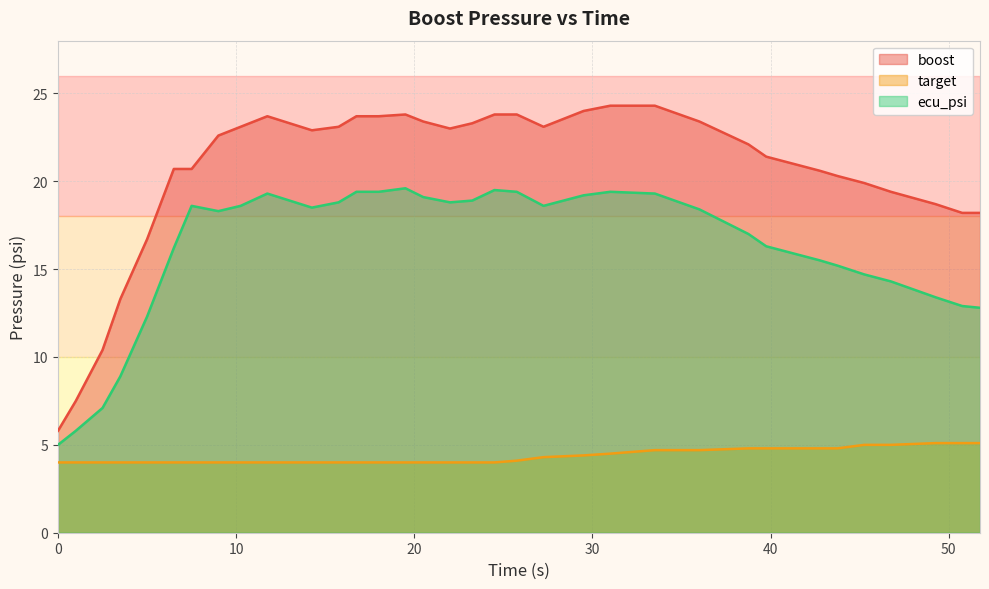

True or false: ecu_psi has more than 0 interior local peaks.

True